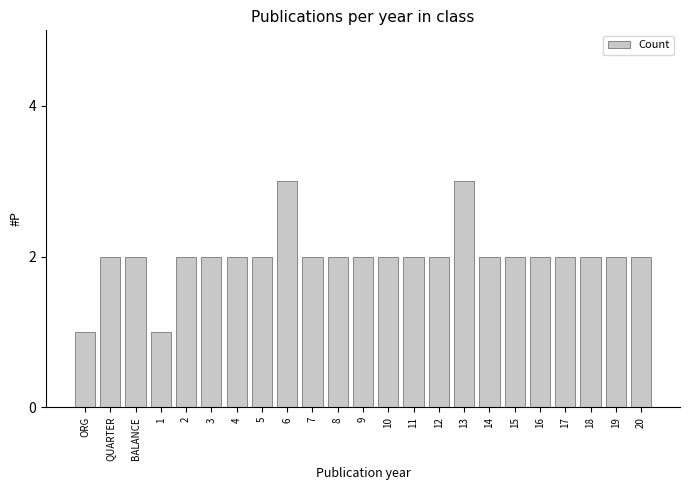

Approximately how many times larger is the value at 13 compared to 1?

3.0